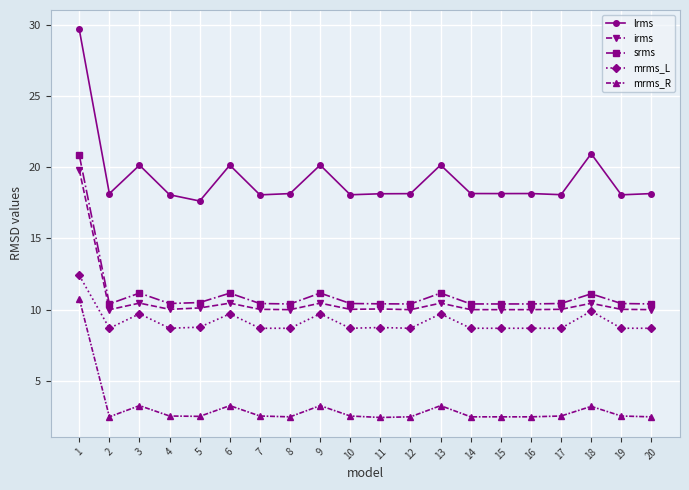

True or false: srms and irms intersect in this chart.

False